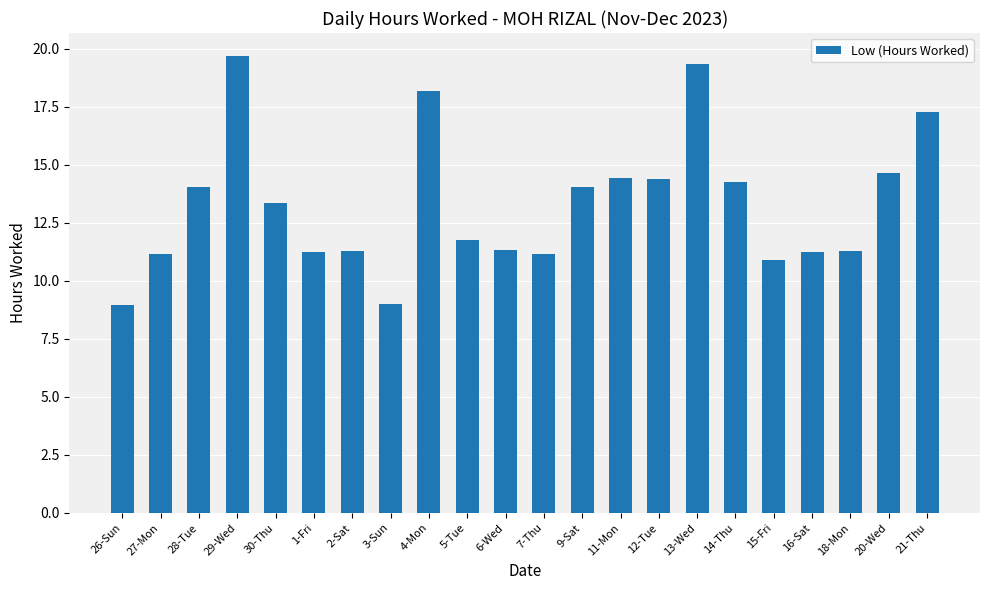

Count the number of data series in this chart.

1